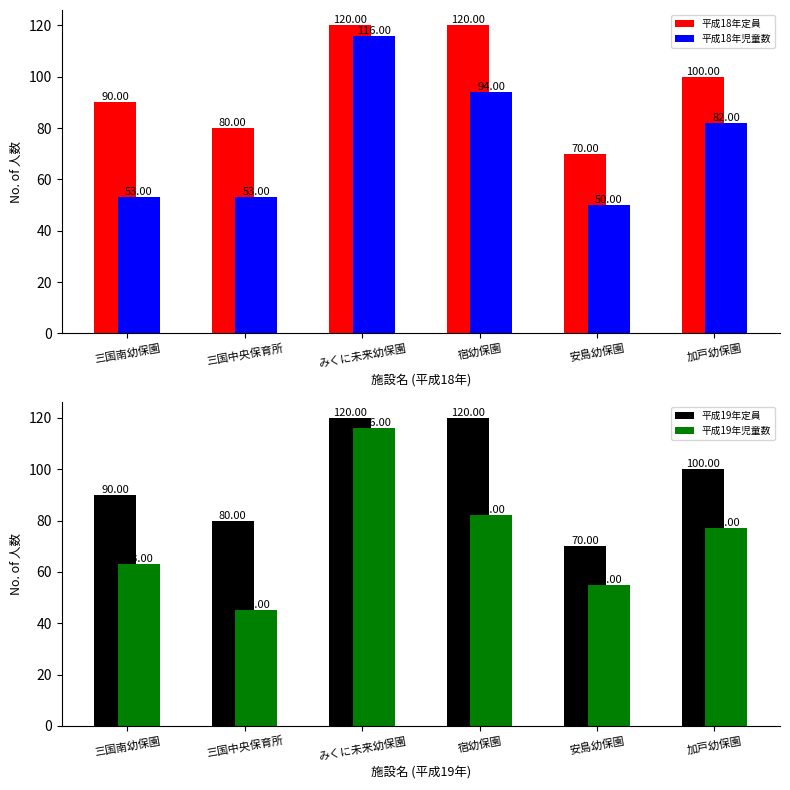

Which series has the largest total across all categories?

平成18年定員